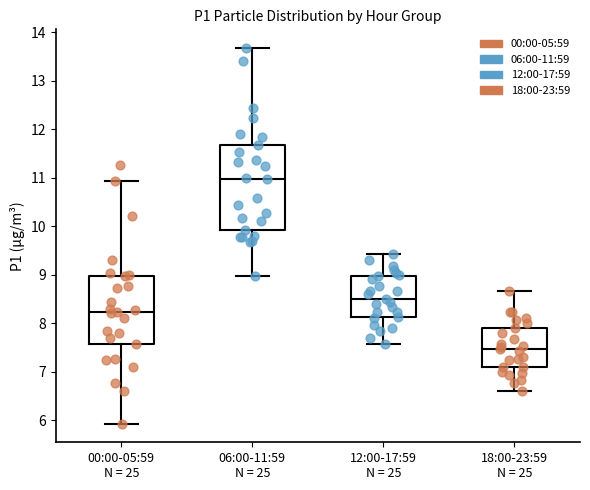

Reading left to right, read every box against the y-axis: the position of its median line, the range the box covers, and the ends of its whiskers. The values are not printed on the chart, so give them approximately, as read against the axis.

00:00-05:59 N = 25: median 8.2, box 7.6 to 9.0, whiskers 5.9 to 10.9
06:00-11:59 N = 25: median 11.0, box 9.9 to 11.7, whiskers 9.0 to 13.7
12:00-17:59 N = 25: median 8.5, box 8.1 to 9.0, whiskers 7.6 to 9.4
18:00-23:59 N = 25: median 7.5, box 7.1 to 7.9, whiskers 6.6 to 8.7